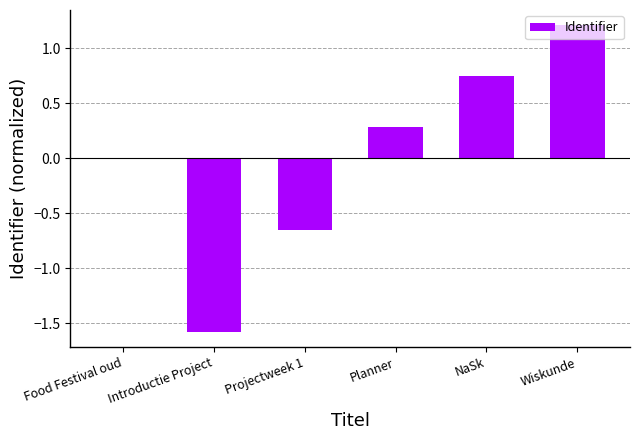

The value at Introductie Project is -0.9. True or false?

False